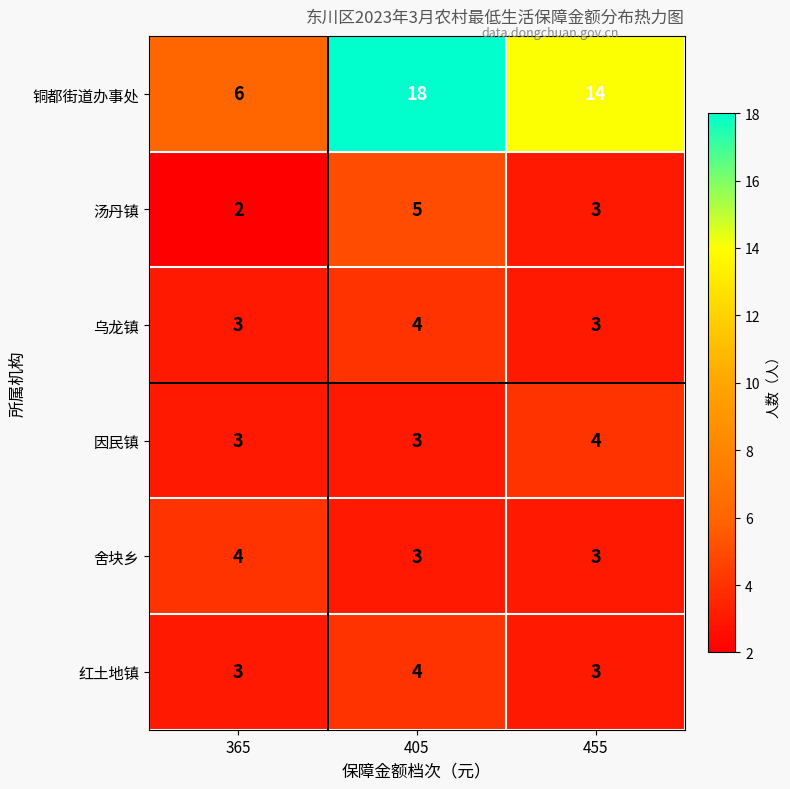

What is the sum of the 乌龙镇 values at 405 and 365?

7